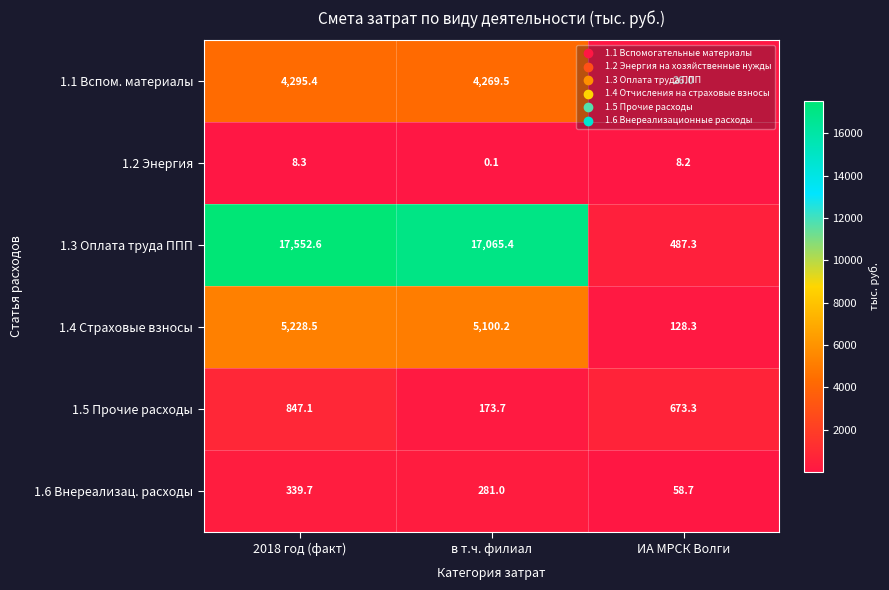

Which series has the largest total across all categories?

1.3 Оплата труда ППП